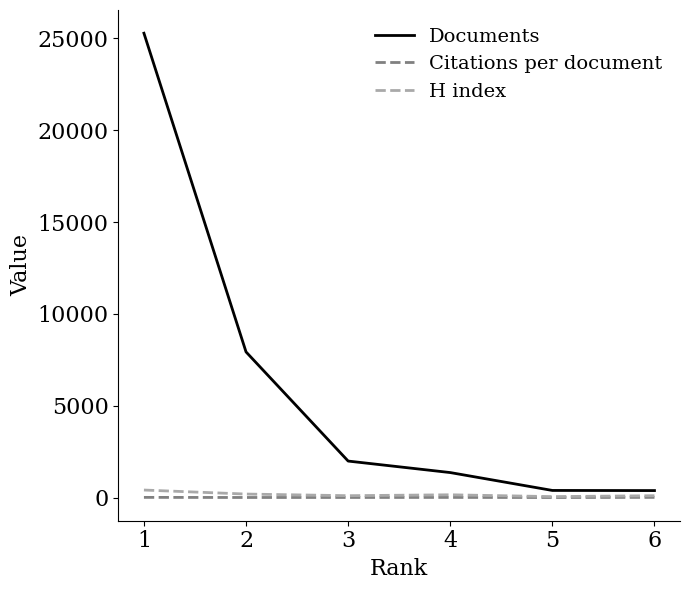

What value does the Documents series have at 3?

1990.0